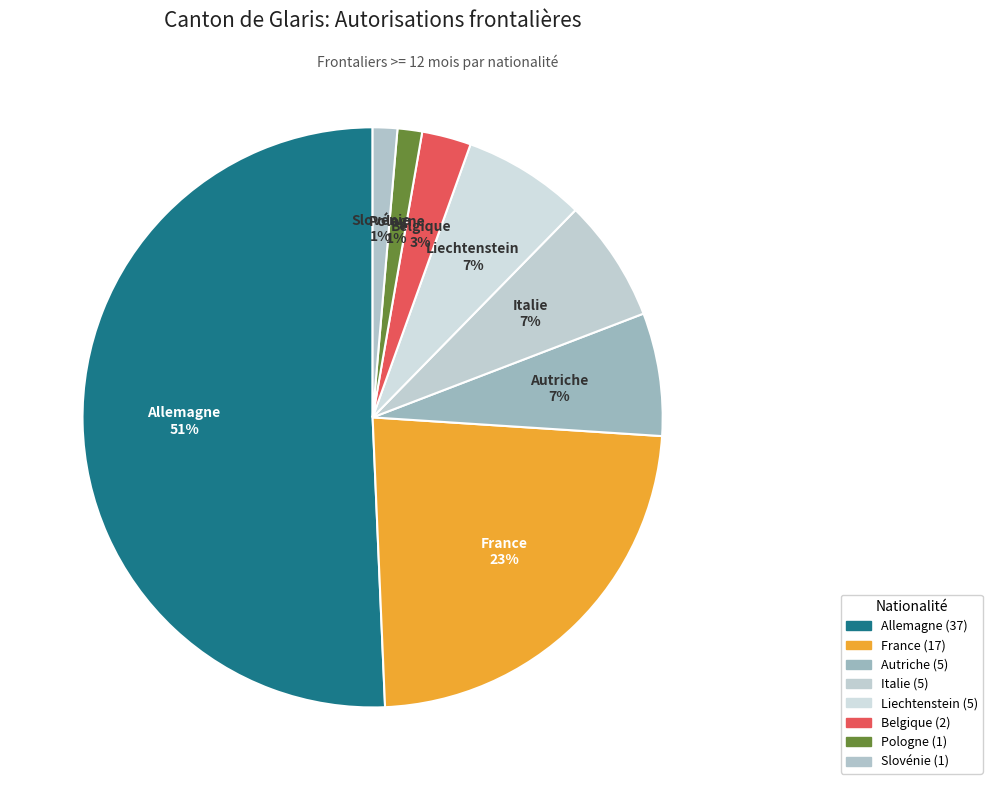

Is the sum of Belgique and Liechtenstein greater than half?

No